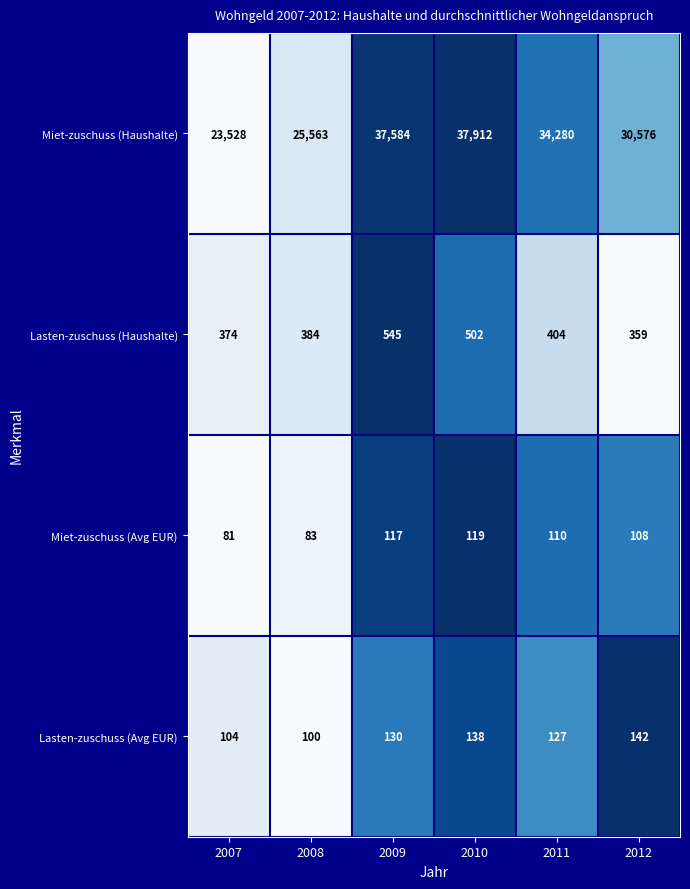

Which series has the largest total across all categories?

Miet-zuschuss (Haushalte)